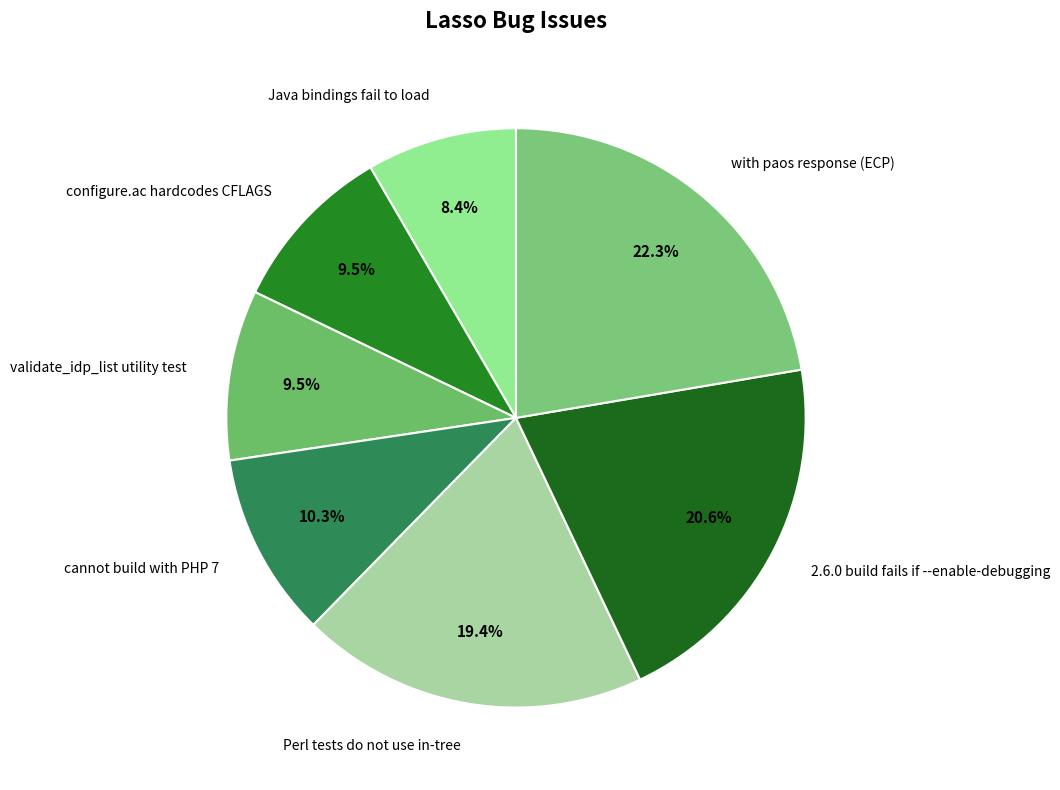

What is the ratio of the value at cannot build with PHP 7 to the value at Perl tests do not use in-tree?

0.5